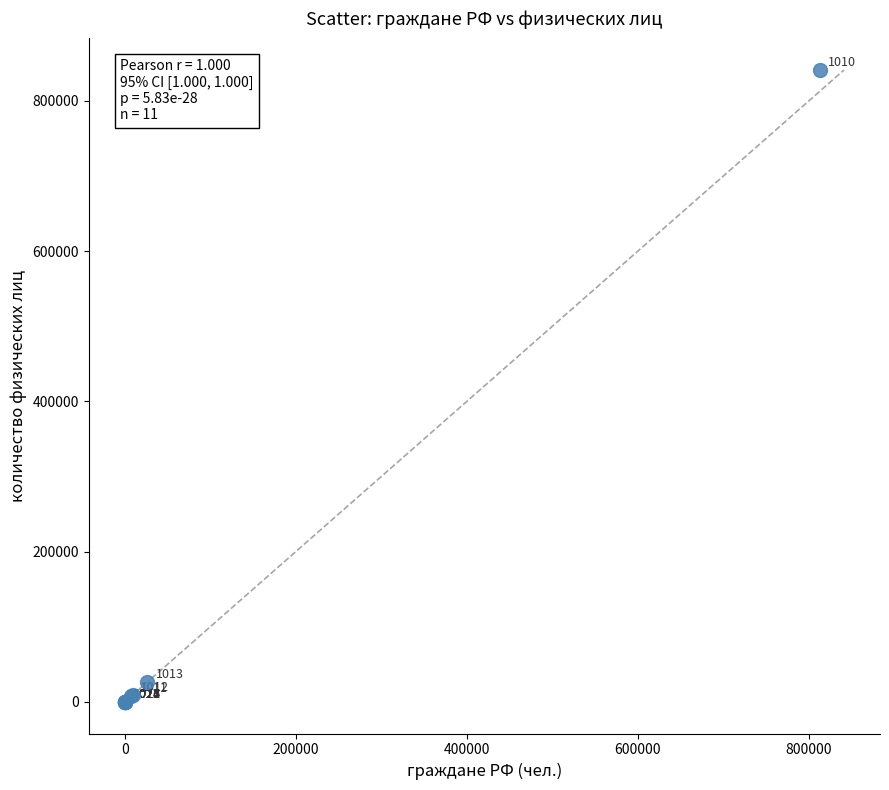

What Y value in the scatter plot is closest to 420509?

26235